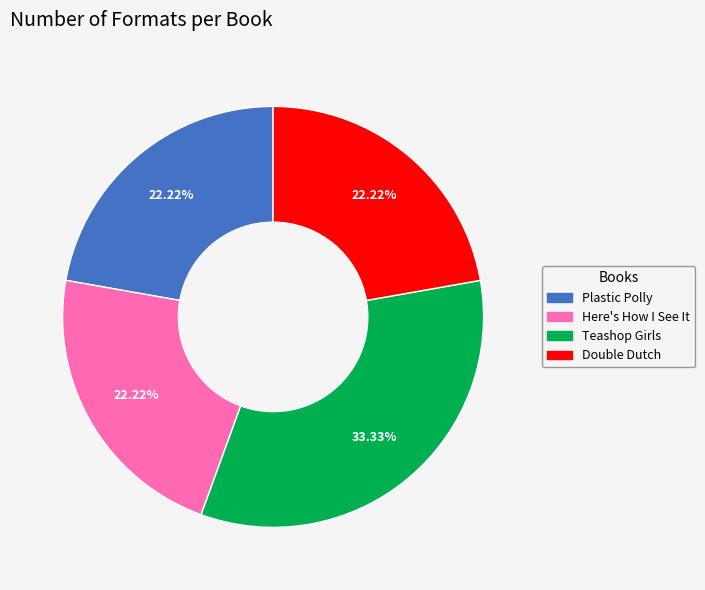

Is there a majority slice in this chart?

No